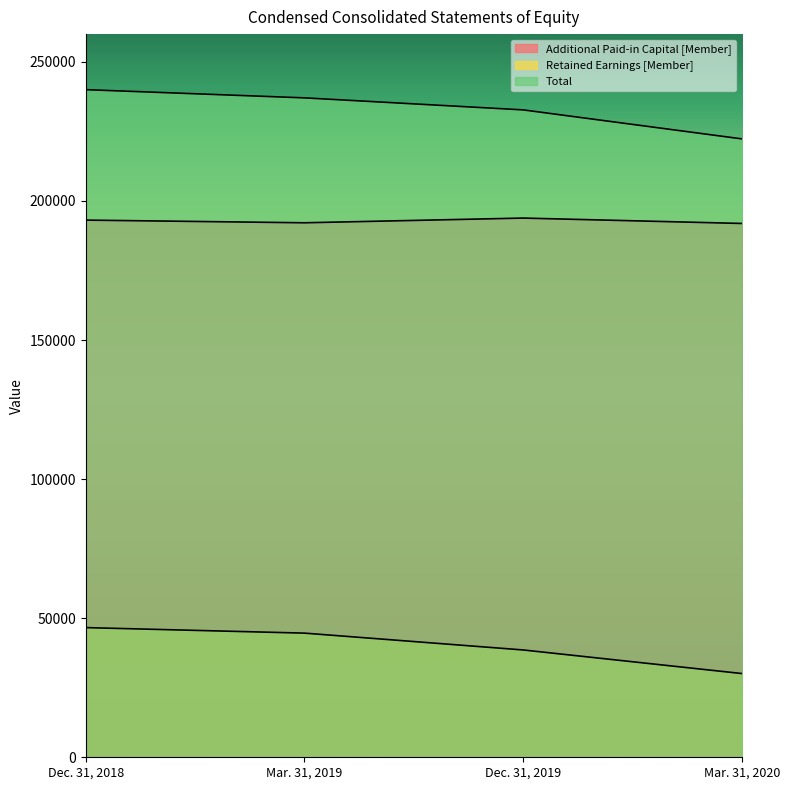

How many lines are shown in the chart?

3